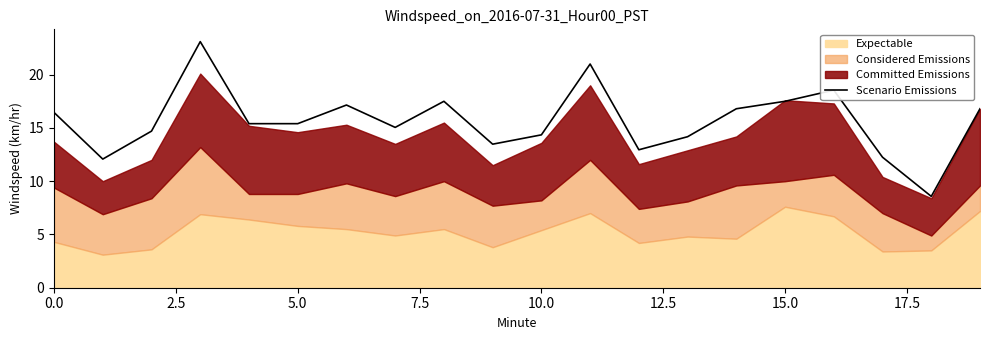

What is the highest value of the Scenario Emissions series?

23.1